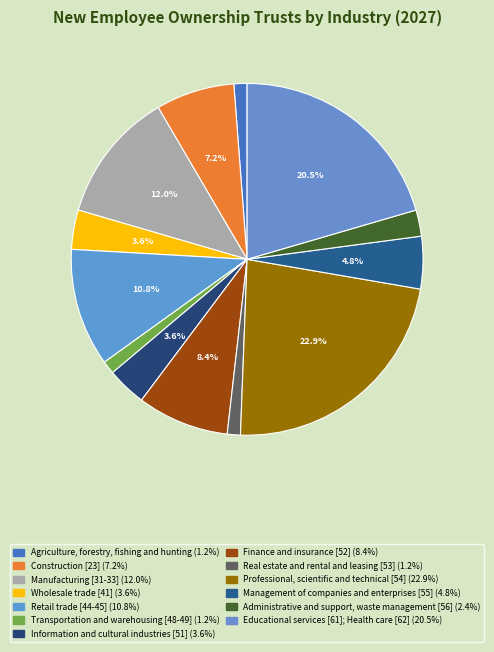

How many segments does this pie chart have?

13